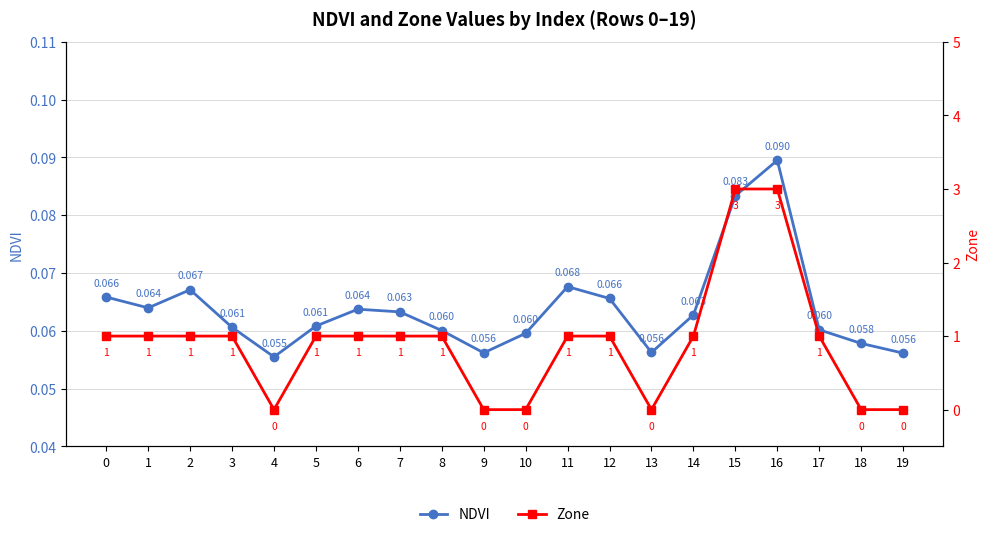

True or false: NDVI and Zone cross at least once.

True